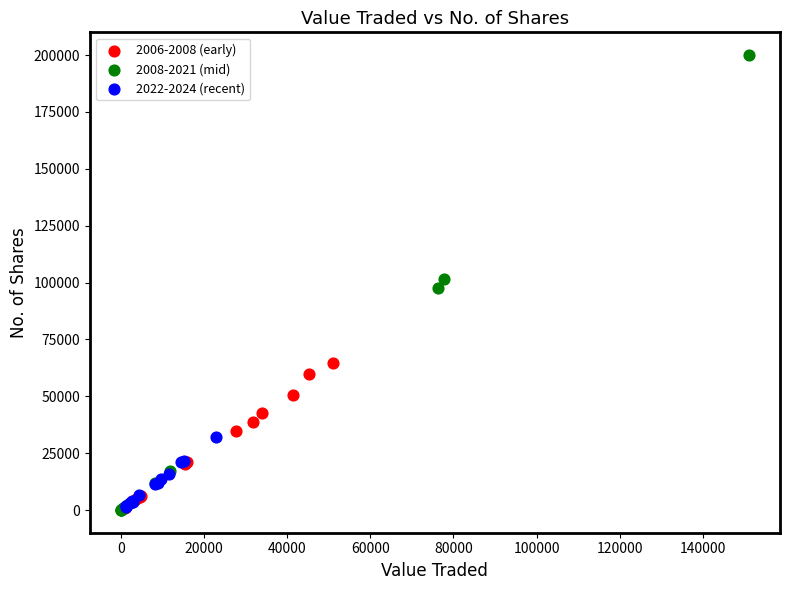

Which series contains the highest Y value?

2008-2021 (mid)